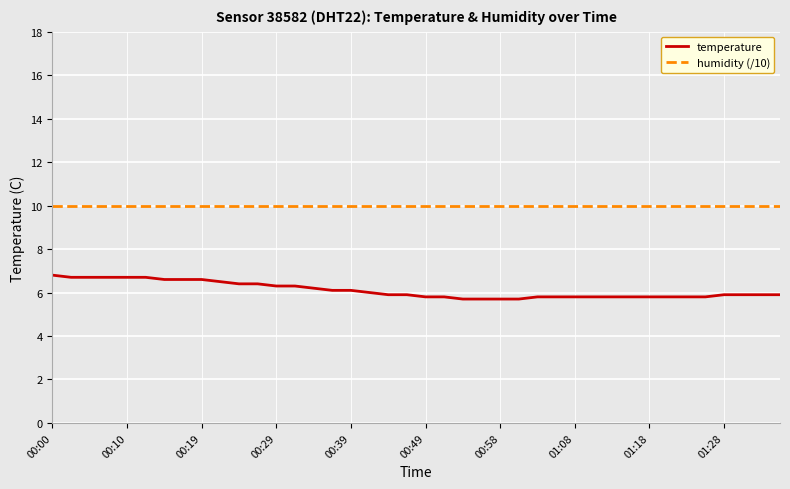

What is the sum of all humidity (/10) values?

399.6